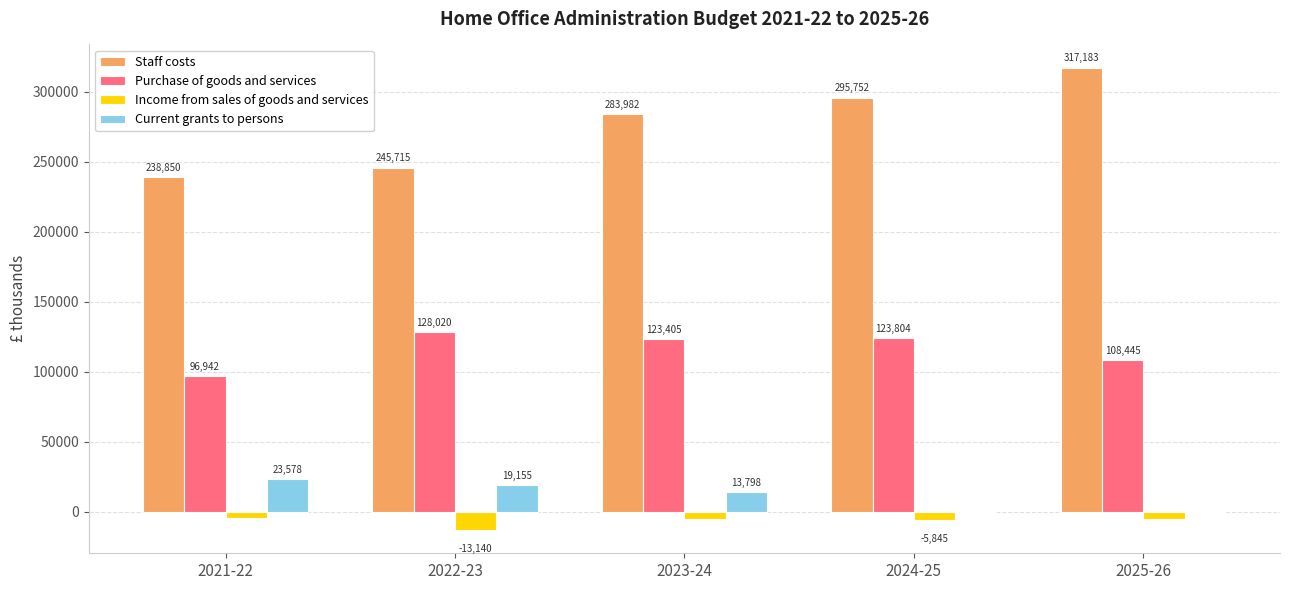

Reading left to right, list all the values displayed in this chart.

Staff costs: 2021-22=238850	2022-23=245715	2023-24=283982	2024-25=295752	2025-26=317183
Purchase of goods and services: 2021-22=96942	2022-23=128020	2023-24=123405	2024-25=123804	2025-26=108445
Income from sales of goods and services: 2021-22=-4502	2022-23=-13140	2023-24=-4953	2024-25=-5845	2025-26=-4881
Current grants to persons: 2021-22=23578	2022-23=19155	2023-24=13798	2024-25=-1066	2025-26=0